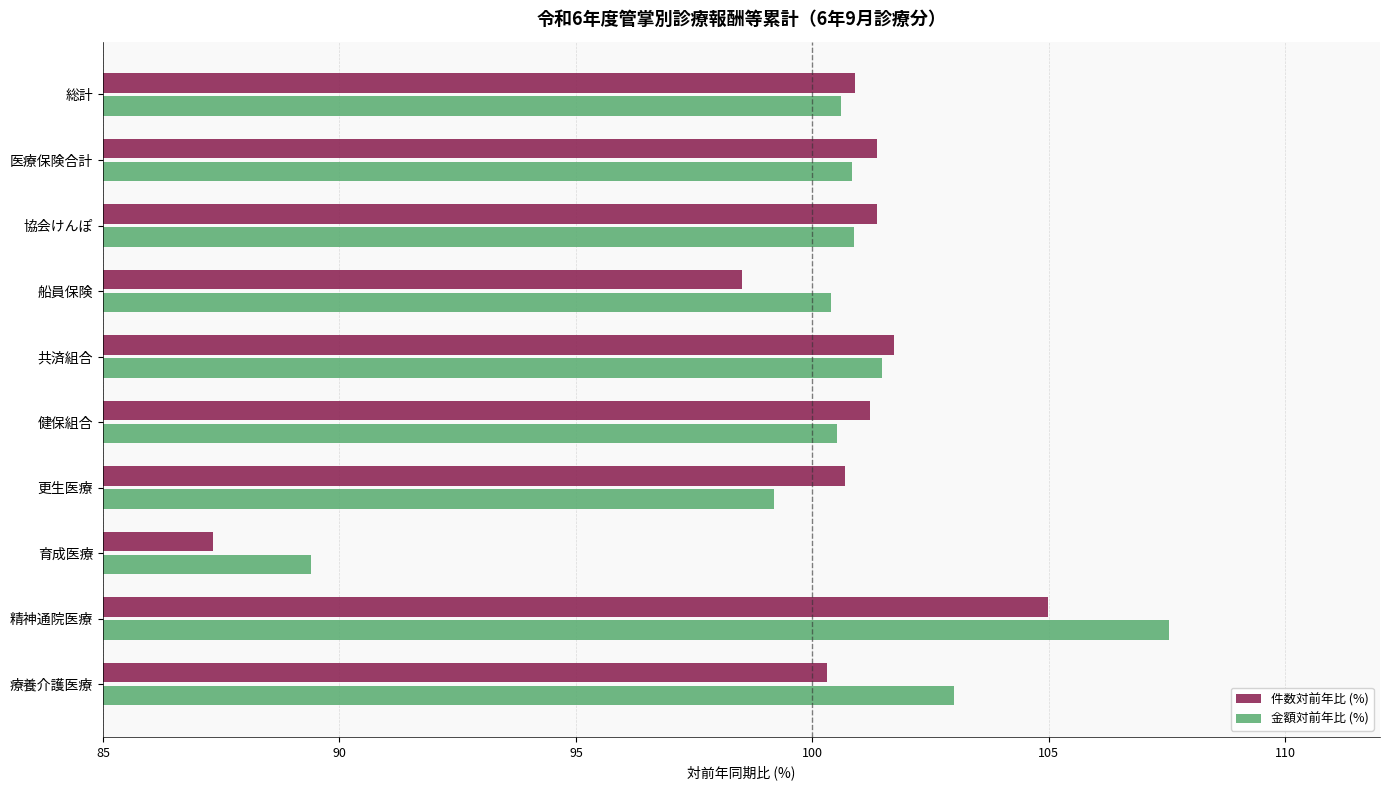

What is the total value across all series at 健保組合?

201.7